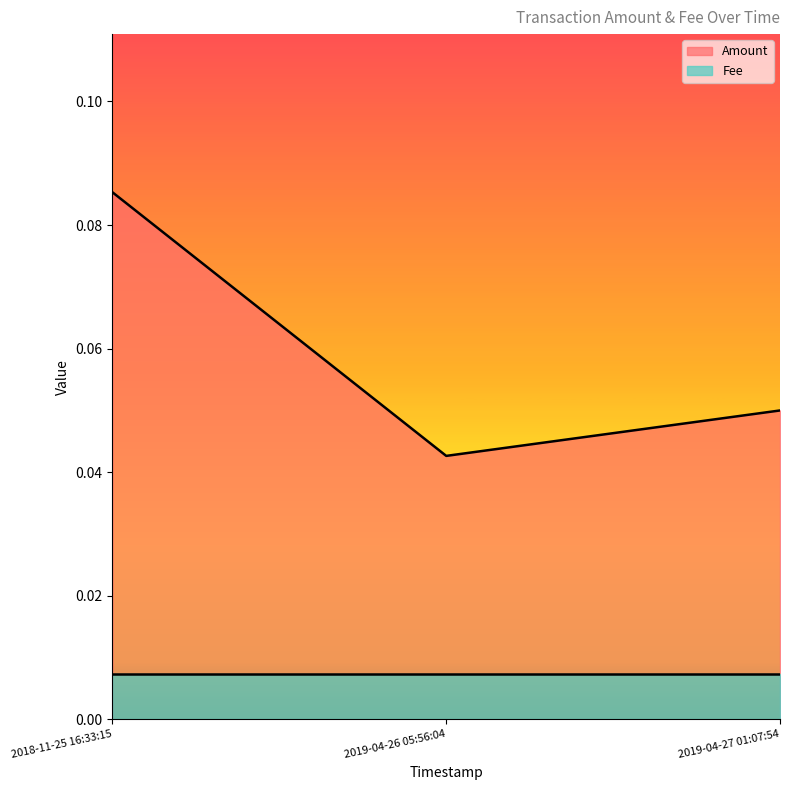

Reading right to left, transcribe all the data shown in this chart.

0.1	0.0	0.1